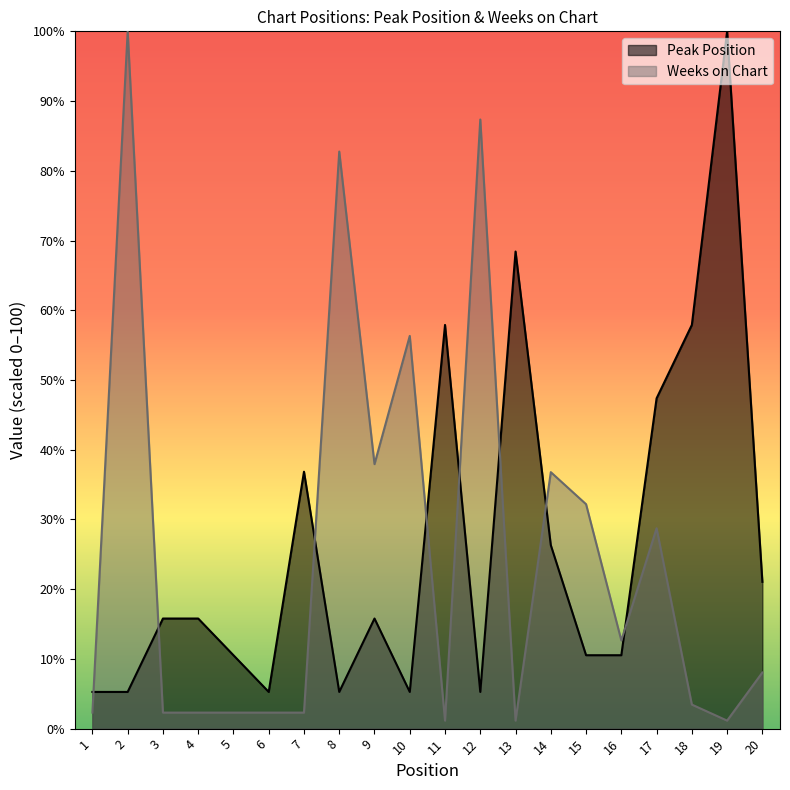

What are all the series names shown in the legend?

Peak Position, Weeks on Chart